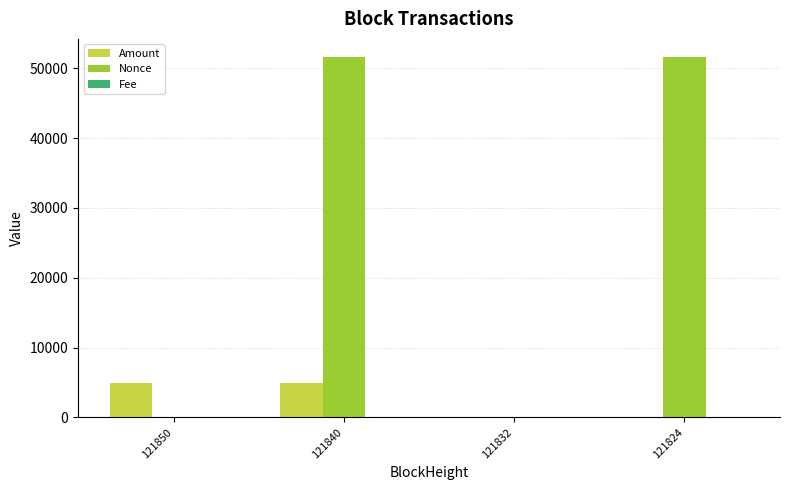

How many groups of bars are there?

4